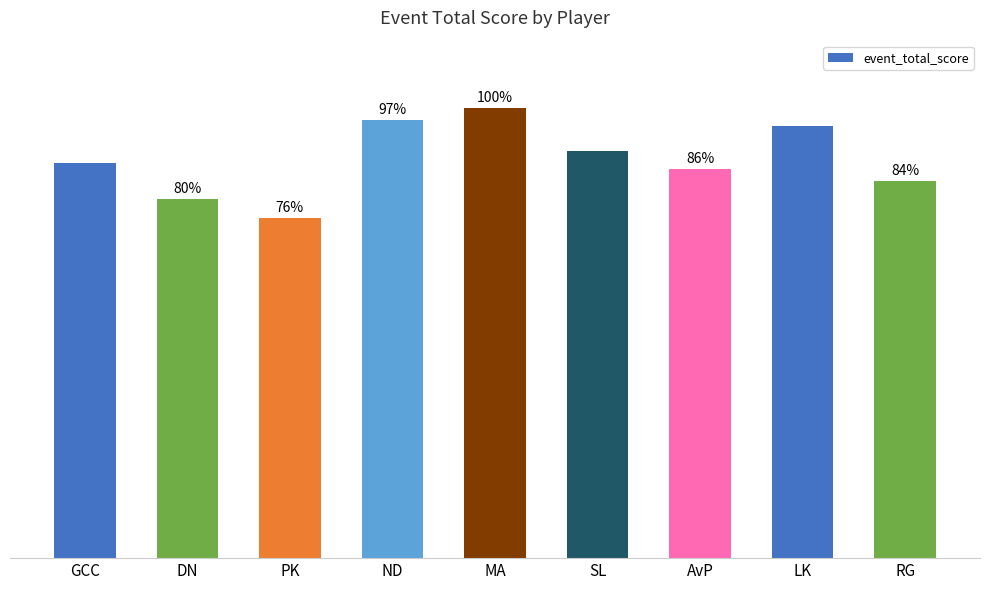

Between MA and RG, which is larger?

MA